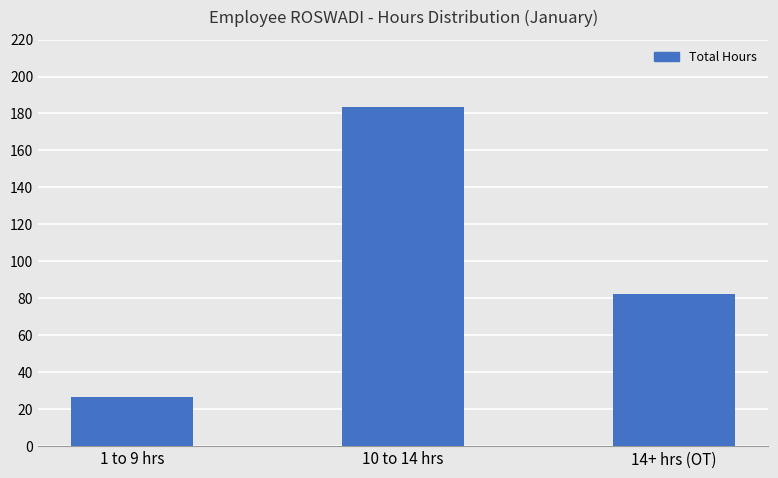

What is the value of the 1st bar from the left?

26.8